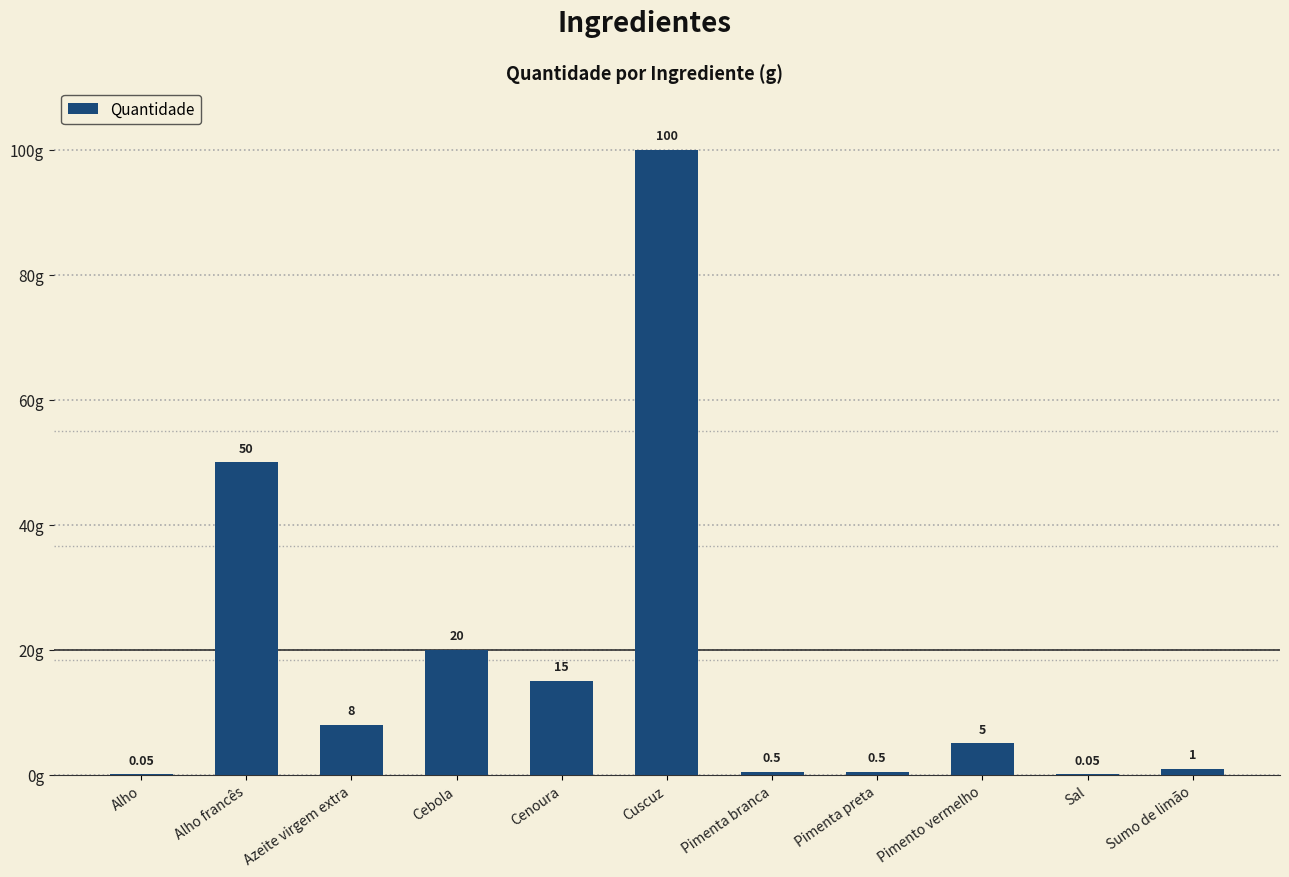

Between Pimenta branca and Cenoura, which is larger?

Cenoura